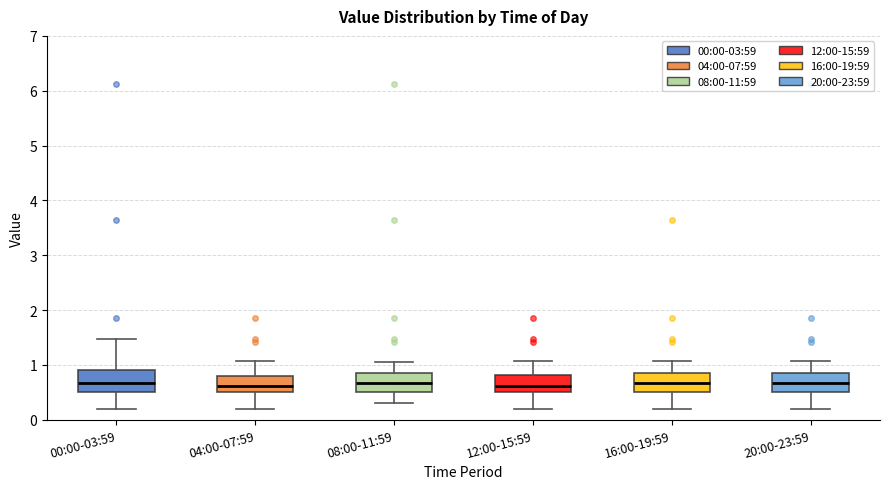

Where does the upper whisker of the box for 20:00-23:59 end on the y-axis? The values are not printed on the chart, so give them approximately, as read against the axis.

1.1